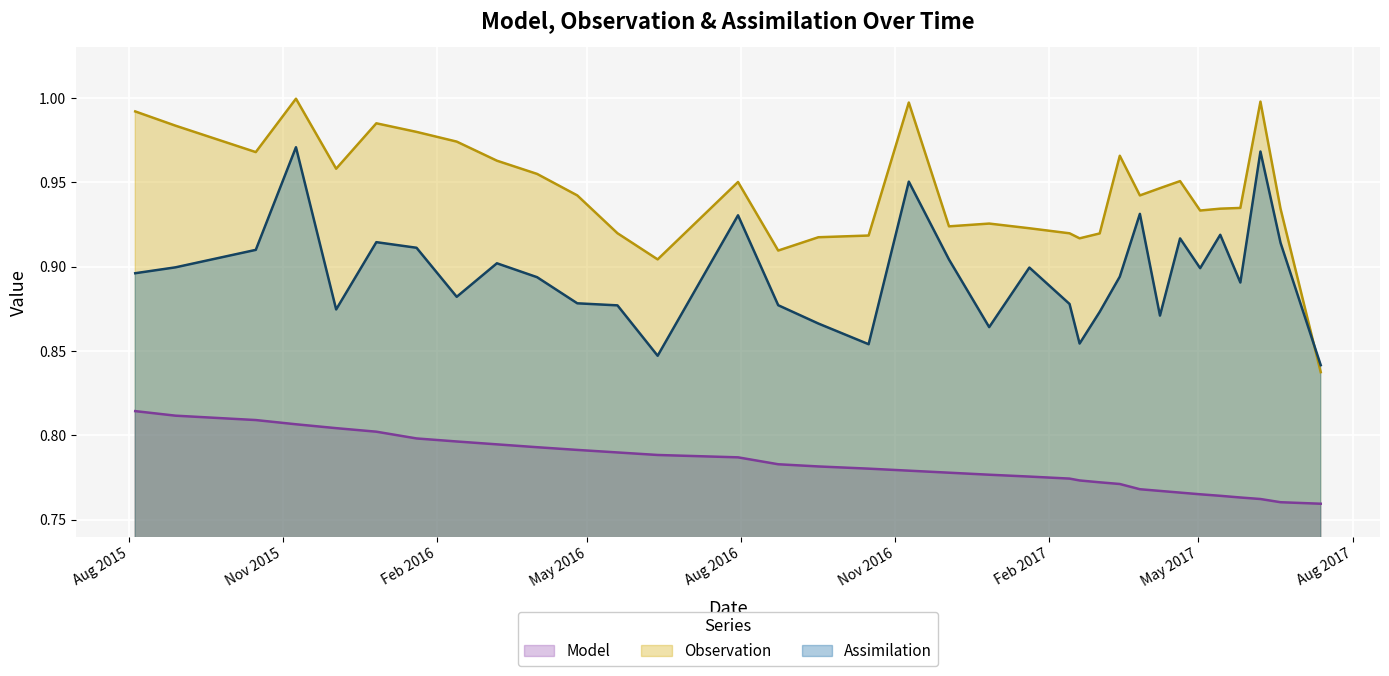

Which series has the largest total across all categories?

Observation